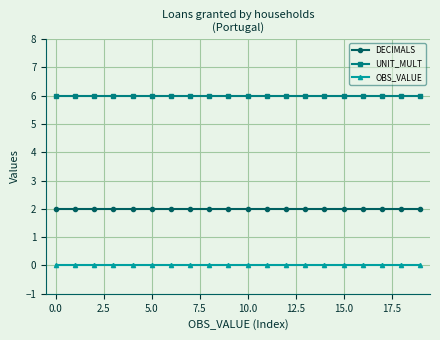

What is the greatest value displayed?

6